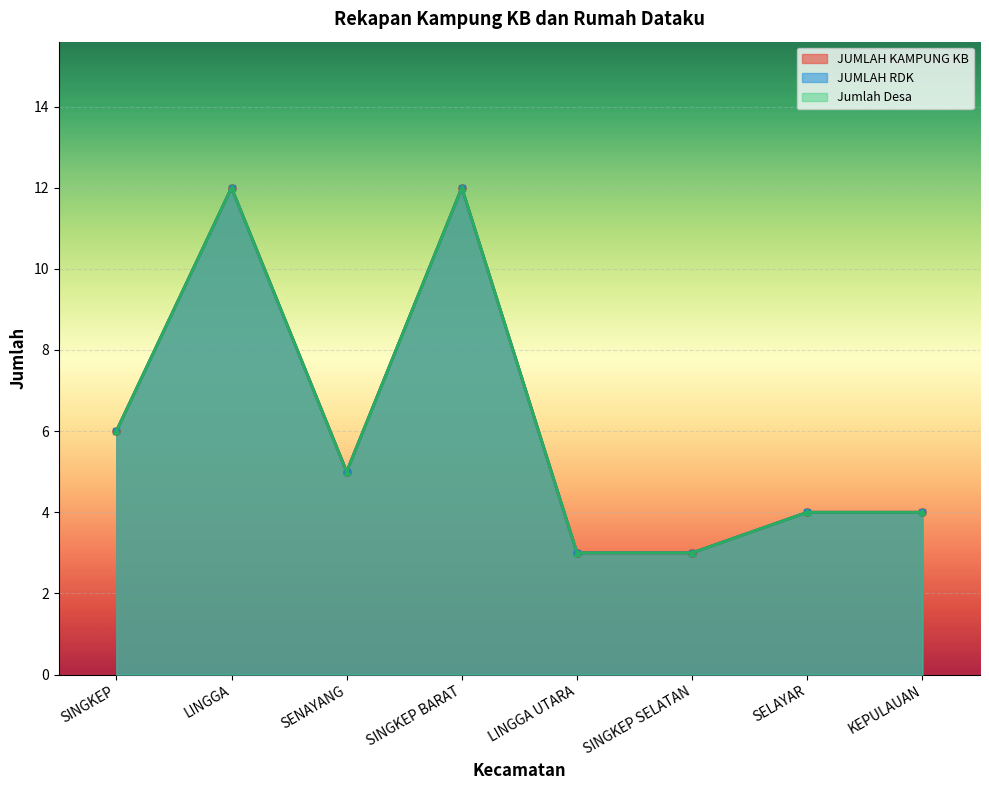

What is the label of the 1st point from the right?

KEPULAUAN